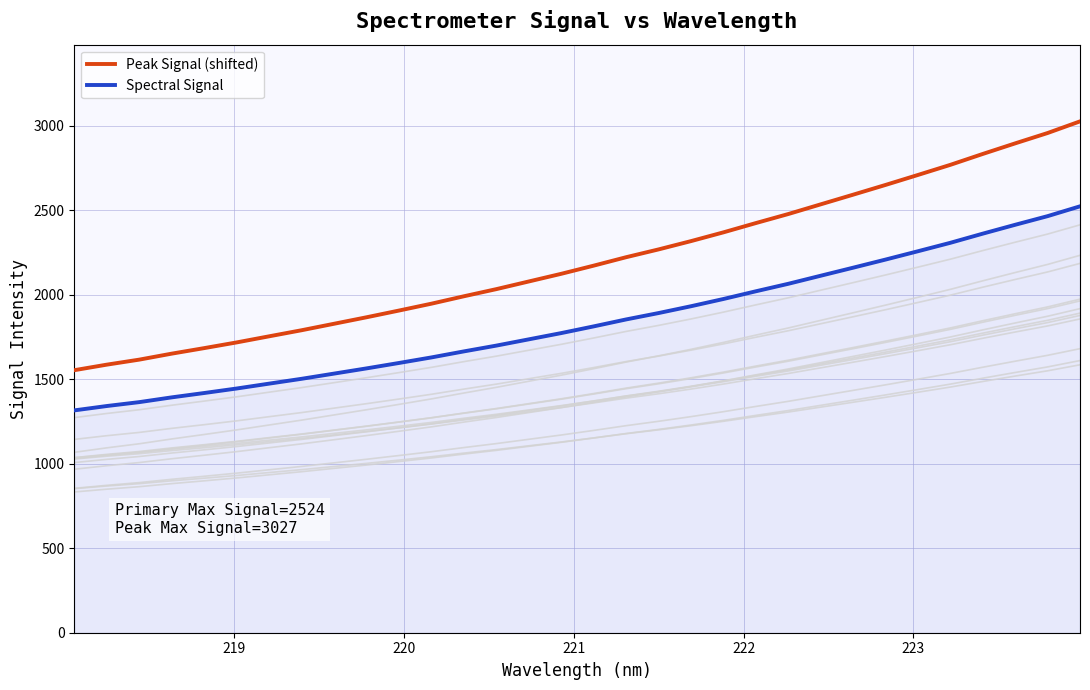

What is the highest value of the Spectral Signal series?

2524.5